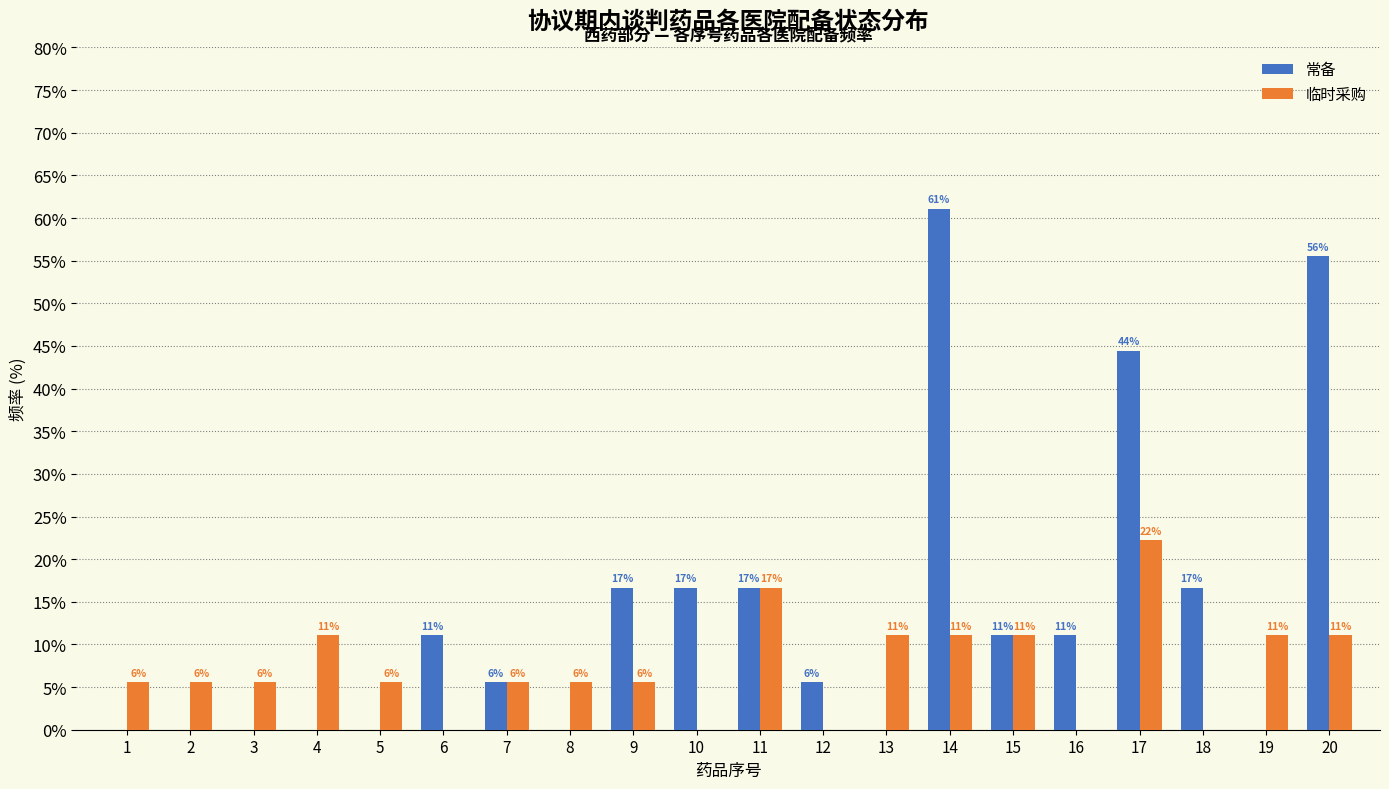

How many groups of bars are there?

20